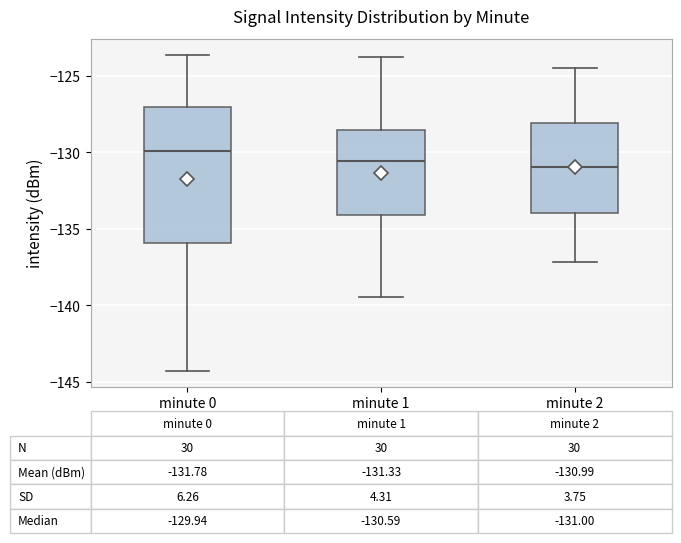

Comparing the boxes themselves (not the whiskers), which one is the tallest?

minute 0